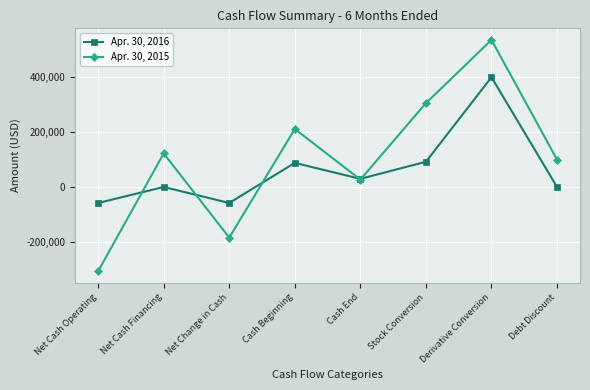

Which label corresponds to the largest value in the chart?

Derivative Conversion